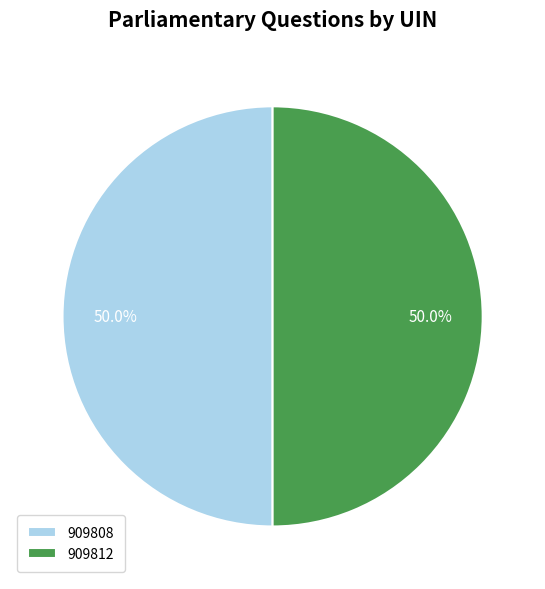

How many slices are in this pie chart?

2